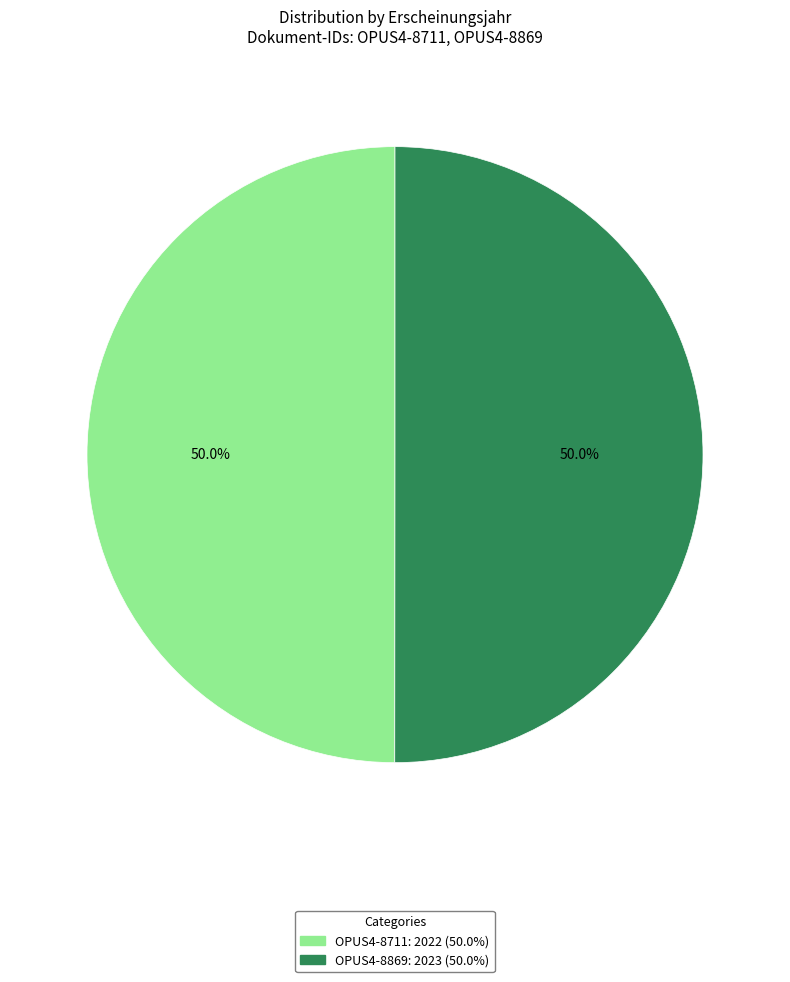

True or false: OPUS4-8711 accounts for 41% of the total.

False